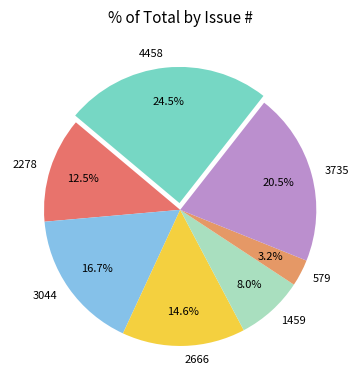

Approximately how many times larger is the value at 2666 compared to 579?

4.6